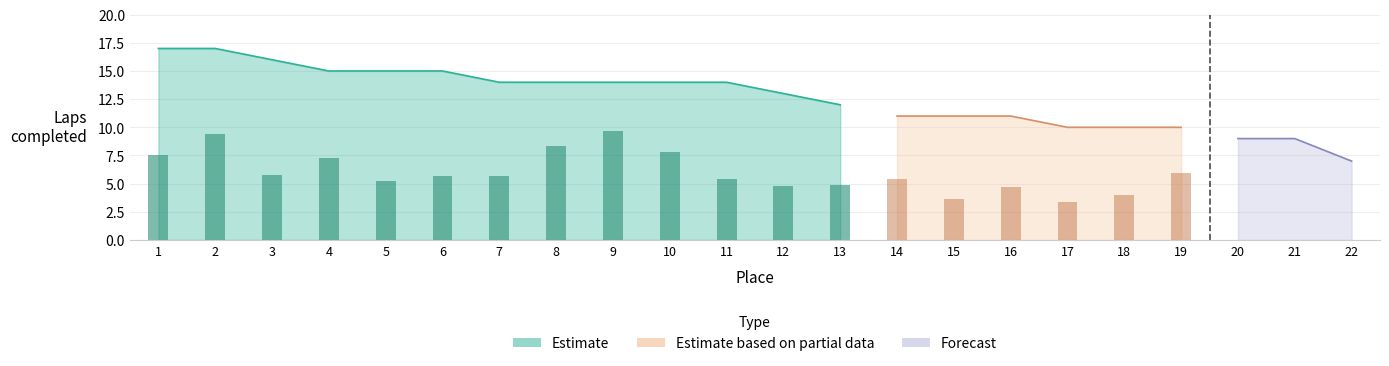

List the series in order of their peak value, highest first.

Estimate, Estimate based on partial data, Forecast